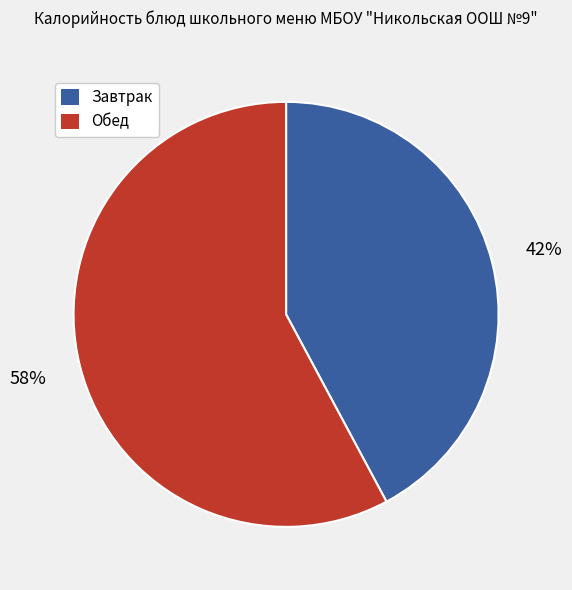

Does any single category account for the majority?

Yes